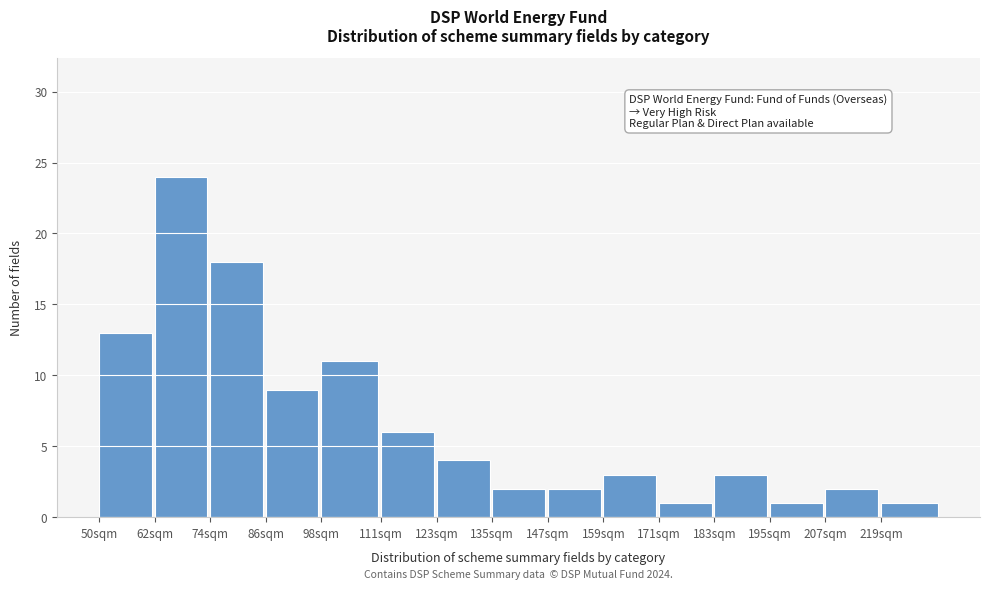

Reading right to left, what are all the values shown in this chart?

1	2	1	3	1	3	2	2	4	6	11	9	18	24	13